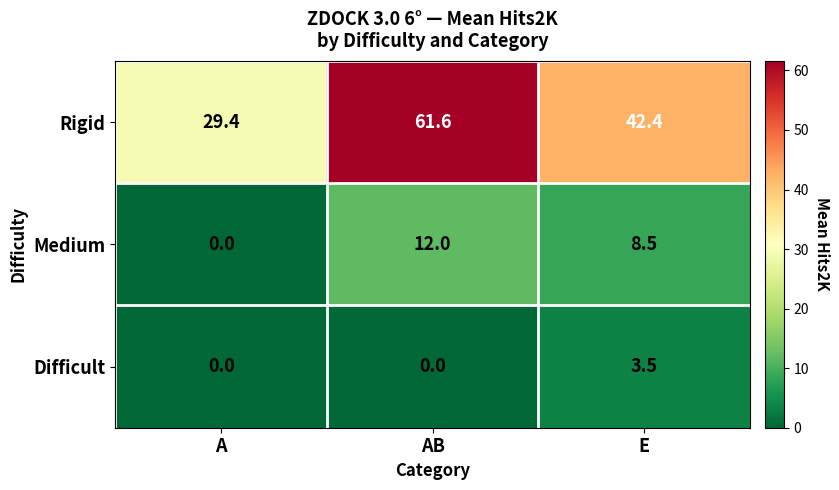

Where is Medium nearest to the value 6?

E